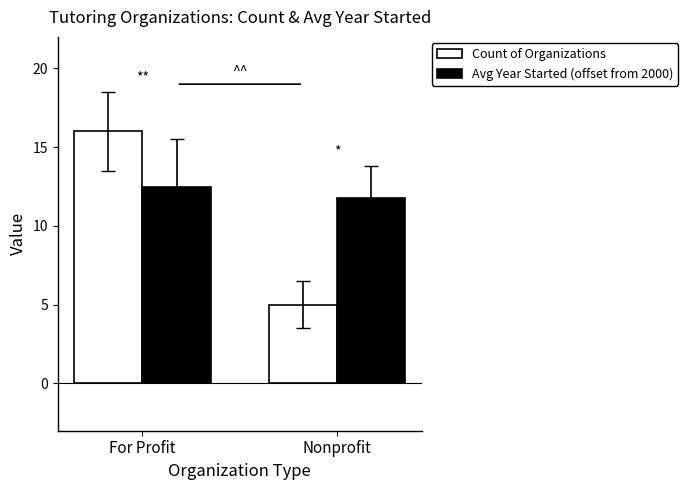

Does the chart contain any negative values?

No